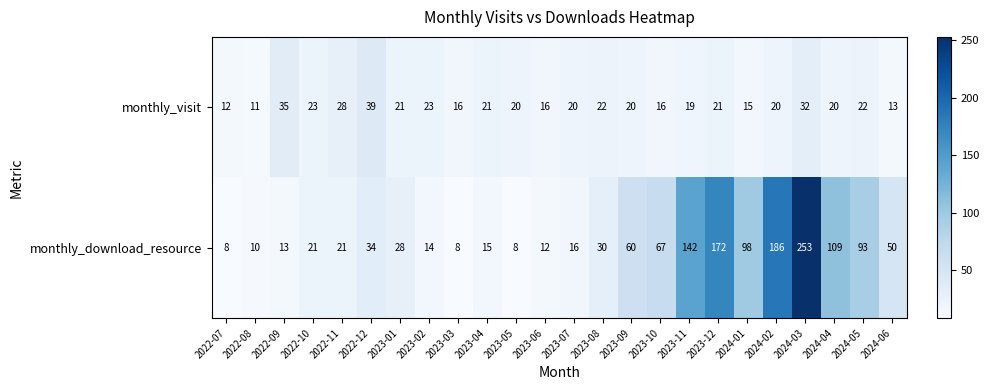

Which category has the highest value across all series?

2024-03